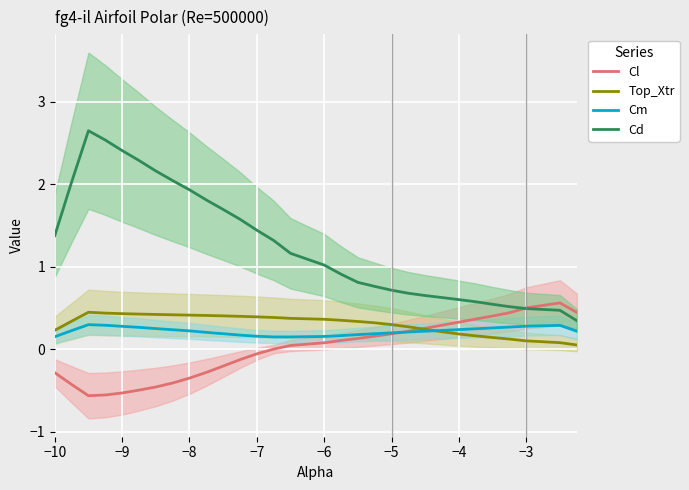

True or false: Cd and Cm cross at least once.

False